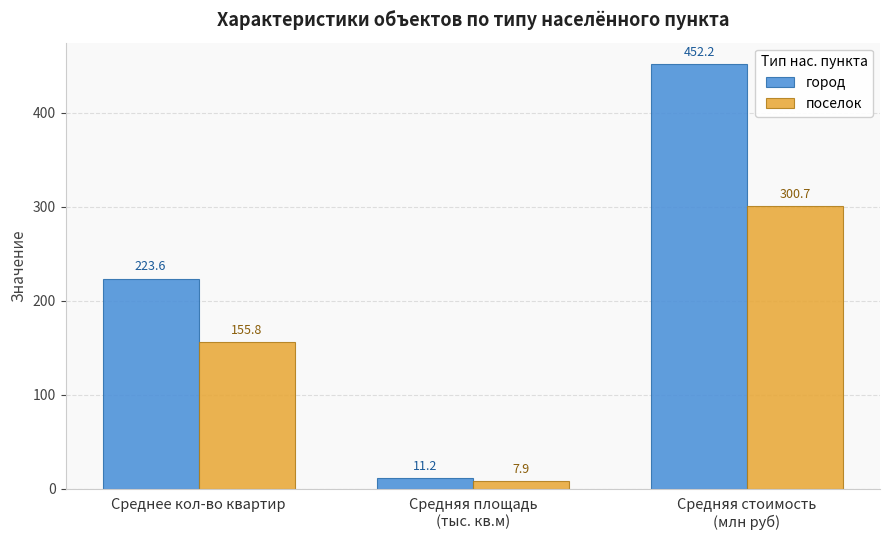

What is the spread (max minus min) of values at Среднее кол-во квартир?

67.8